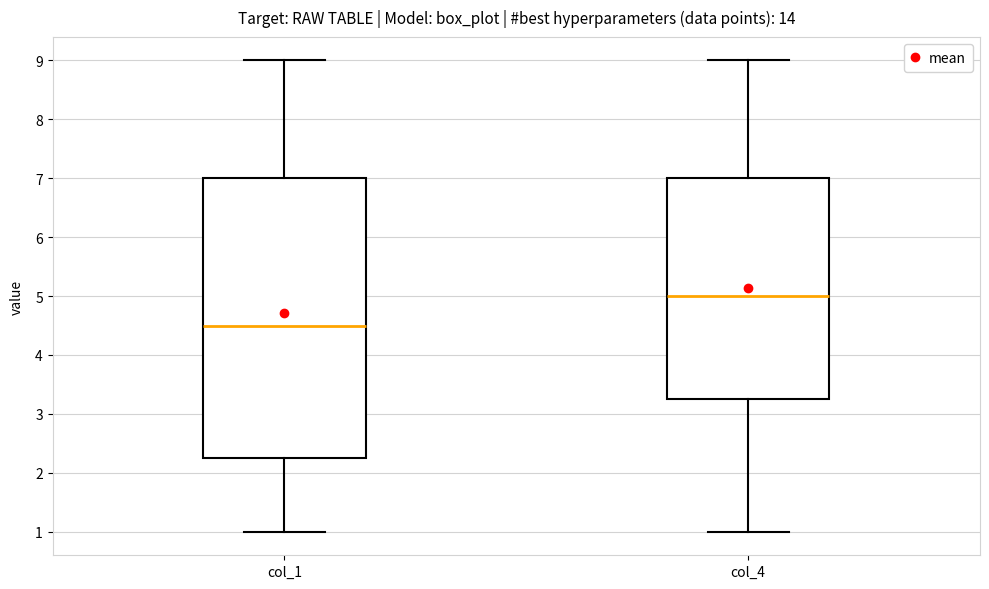

Which box's median line is the highest?

col_4